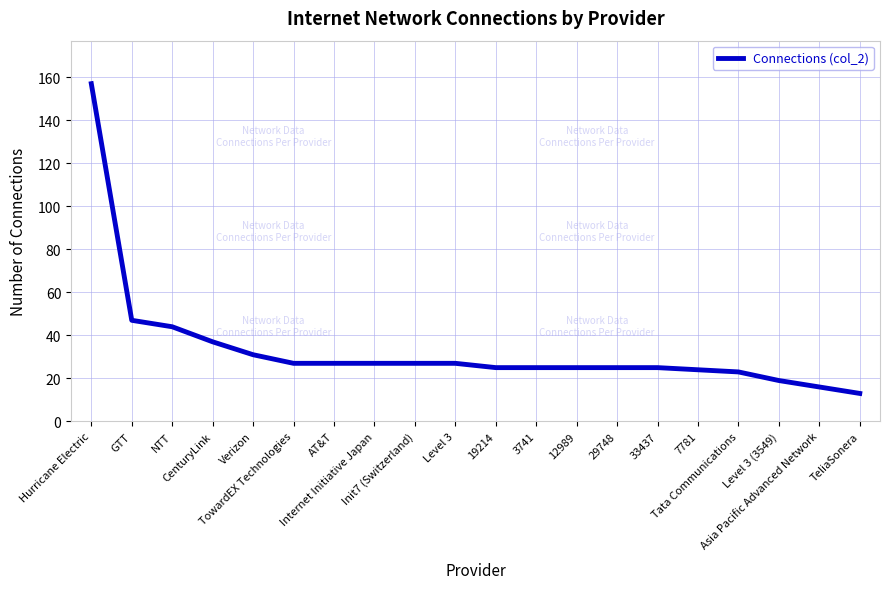

What is the difference between the maximum and minimum values?

144